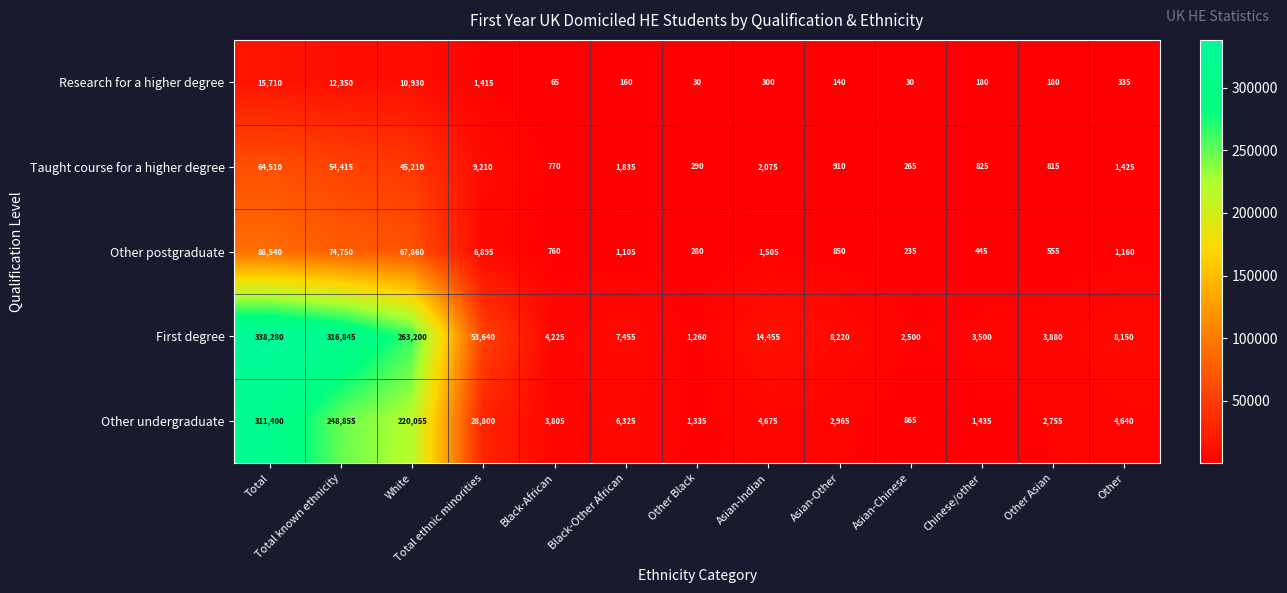

What is the difference between the Other undergraduate values at Chinese/other and Asian-Chinese?

570